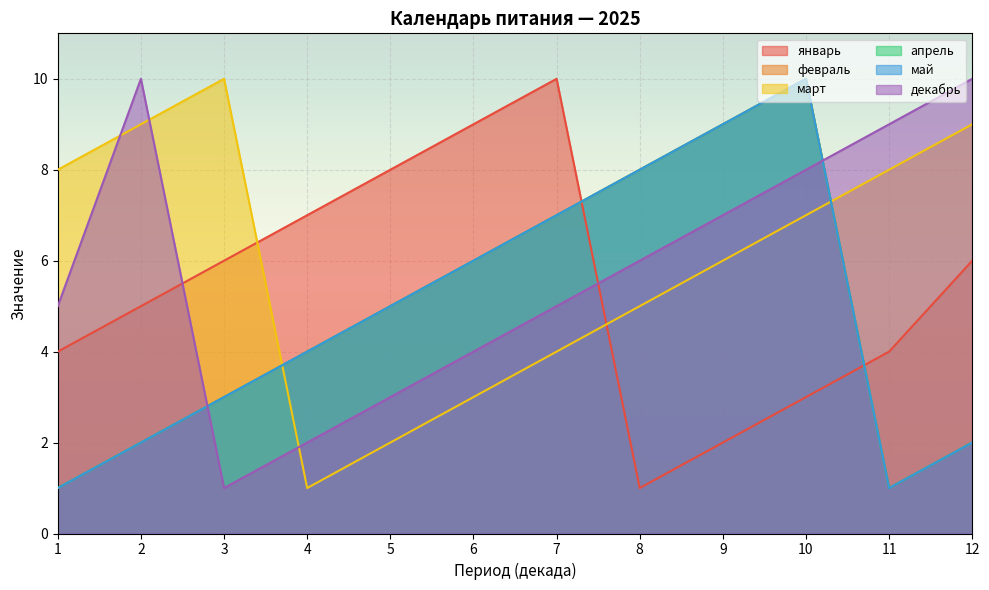

How many values in the декабрь series exceed 6?

5